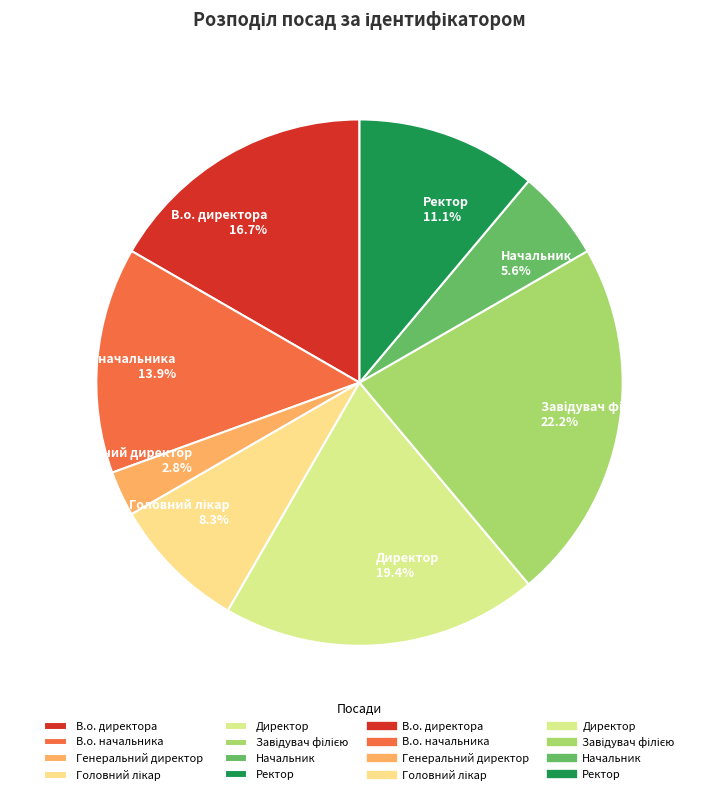

Is the sum of Начальник and В.о. директора greater than half?

No